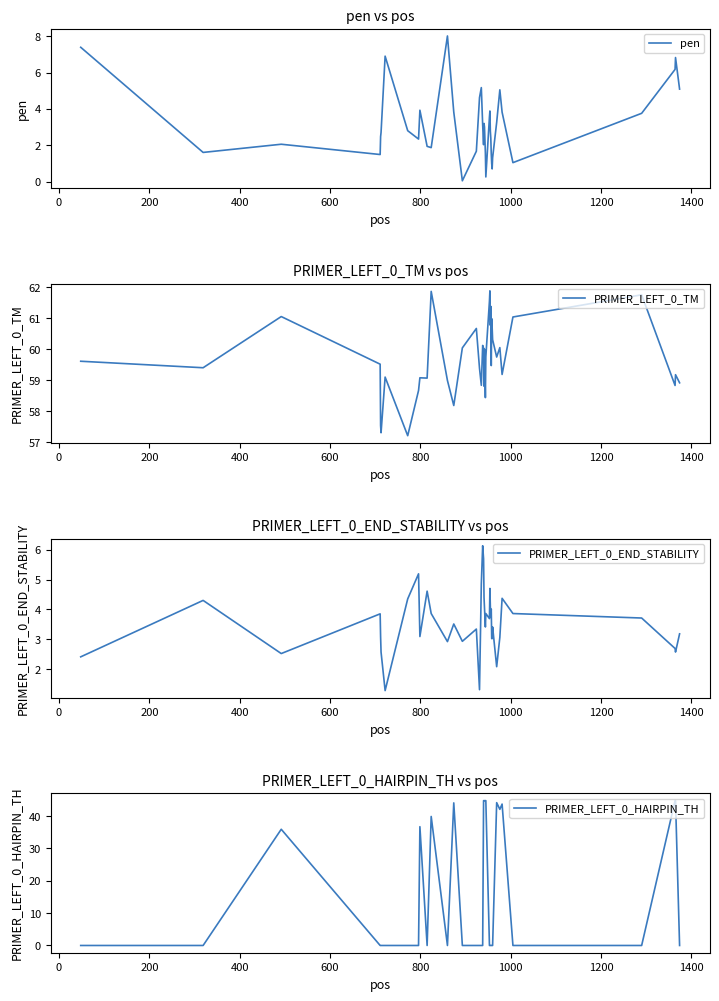

At how many categories does at least one series exceed 42?

40